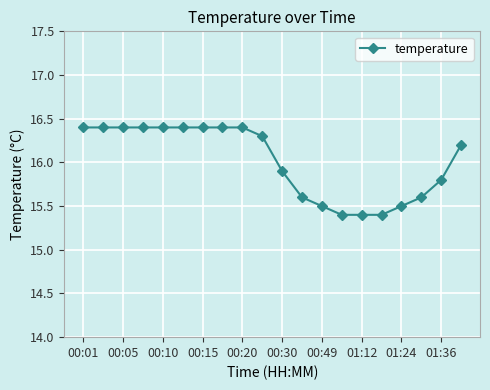

What is the minimum value shown in the chart?

15.4